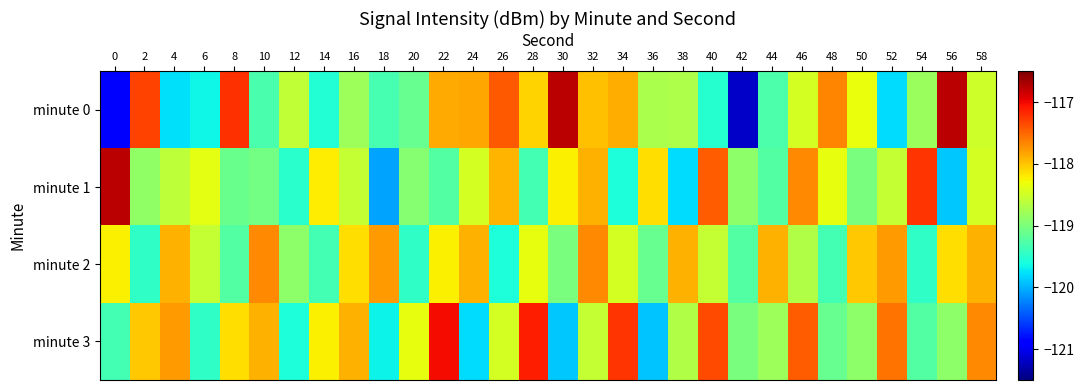

How many series are shown in this chart?

4